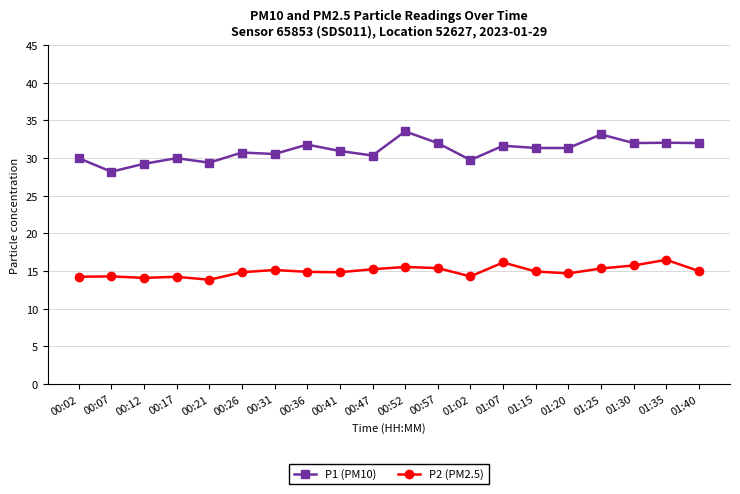

Rank the series by their maximum value, from highest to lowest.

P1 (PM10), P2 (PM2.5)